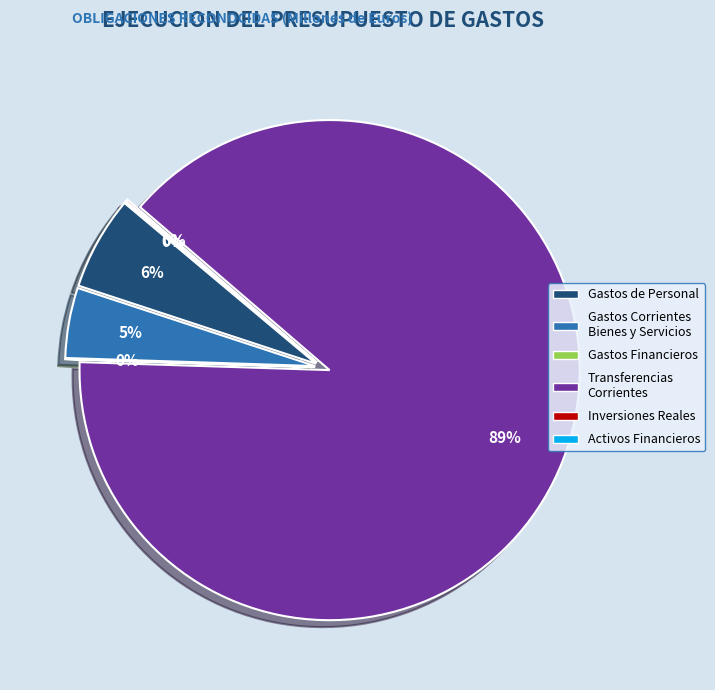

What percentage do GASTOS FINANCIEROS and GASTOS DE PERSONAL together represent?

6.1%